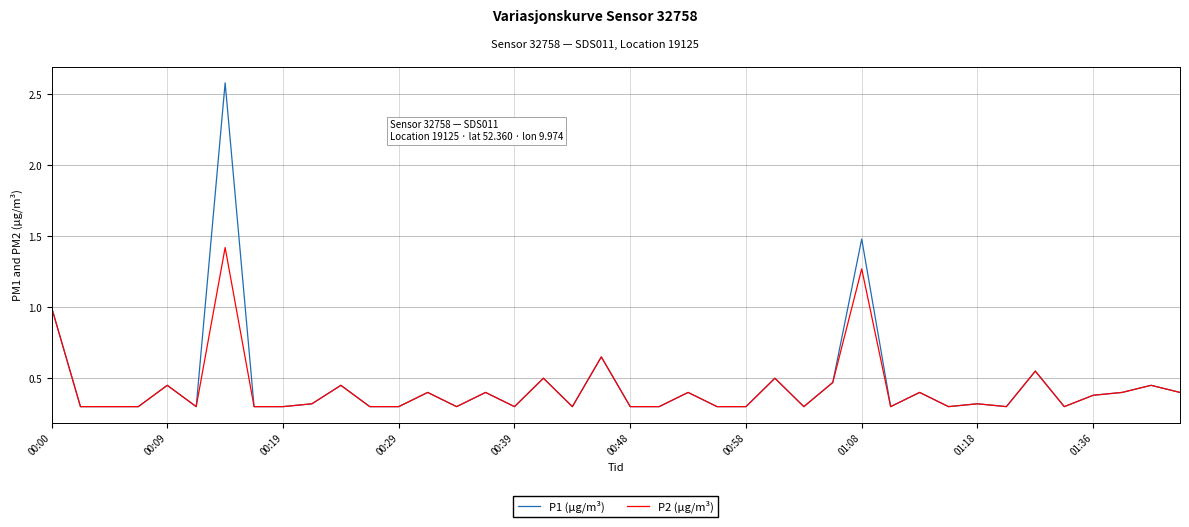

List the series in order of their peak value, highest first.

P1 (µg/m³), P2 (µg/m³)